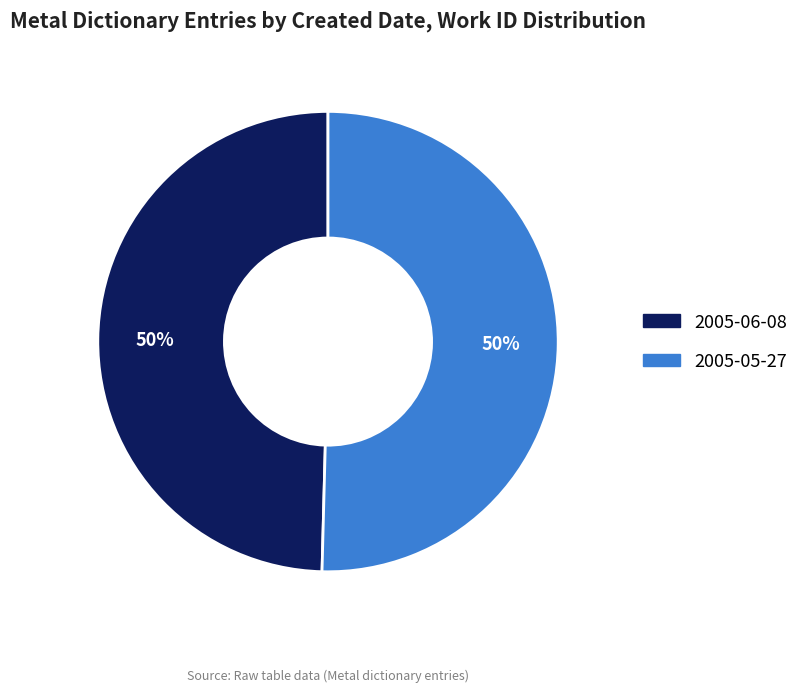

Is the sum of 2005-06-08 and 2005-05-27 greater than half?

Yes